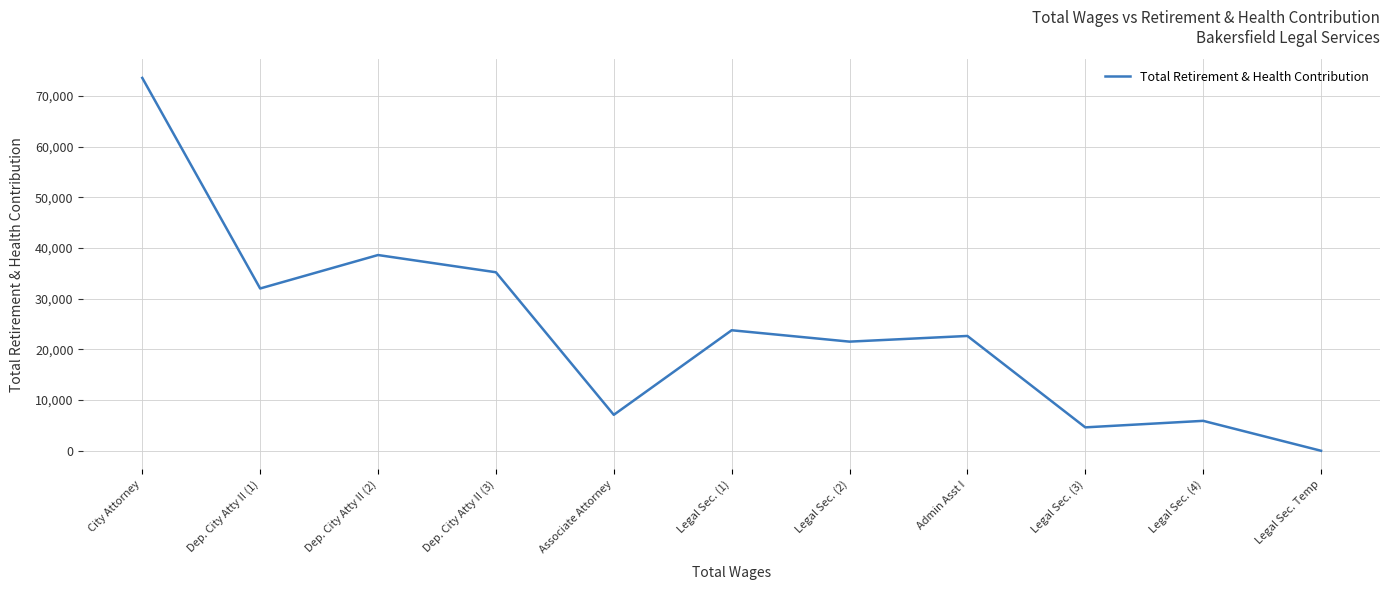

Which has a higher value, Dep. City Atty II (1) or Associate Attorney?

Dep. City Atty II (1)